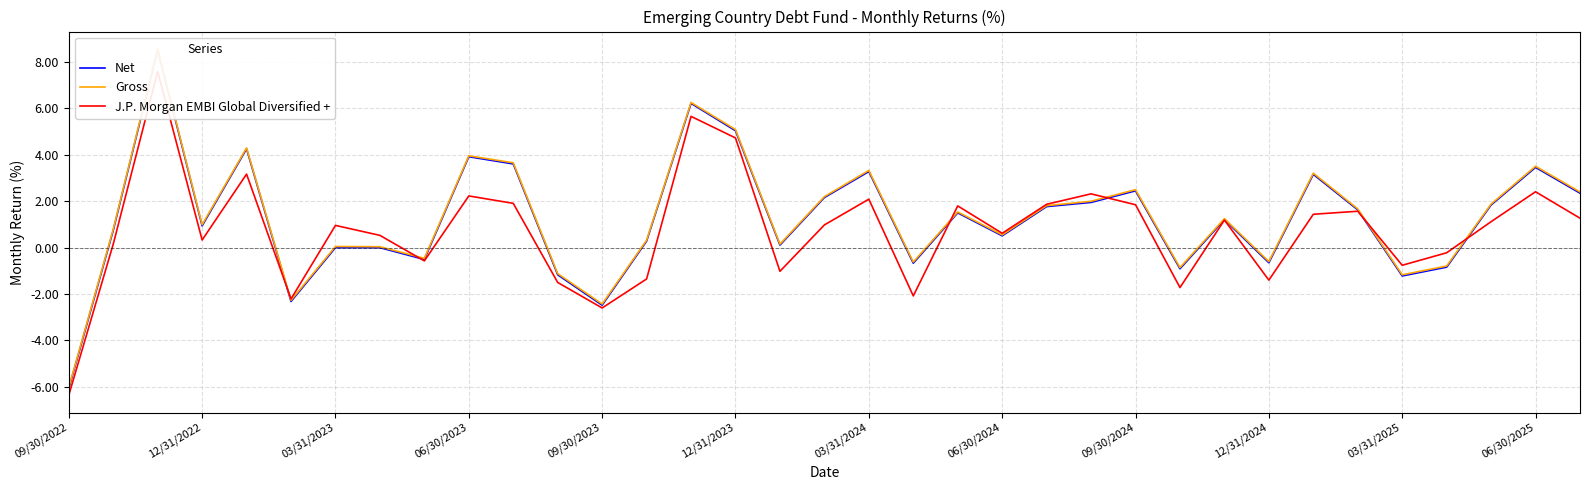

Is it true that J.P. Morgan EMBI Global Diversified + equals 1.9 at 22?

True